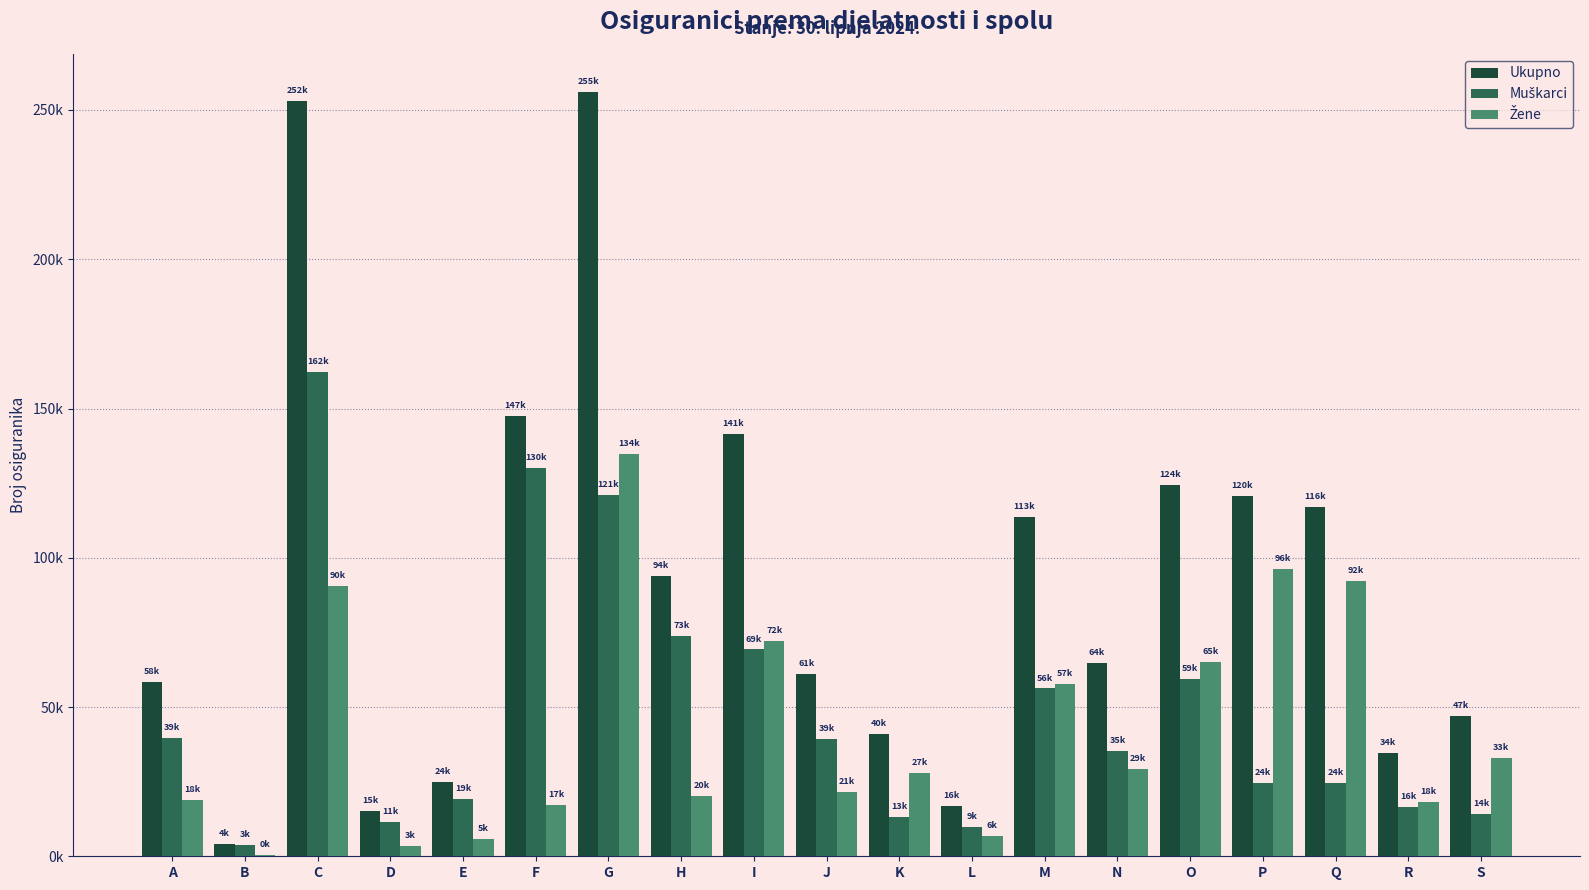

Are the bars grouped side by side (vs. stacked)?

Yes